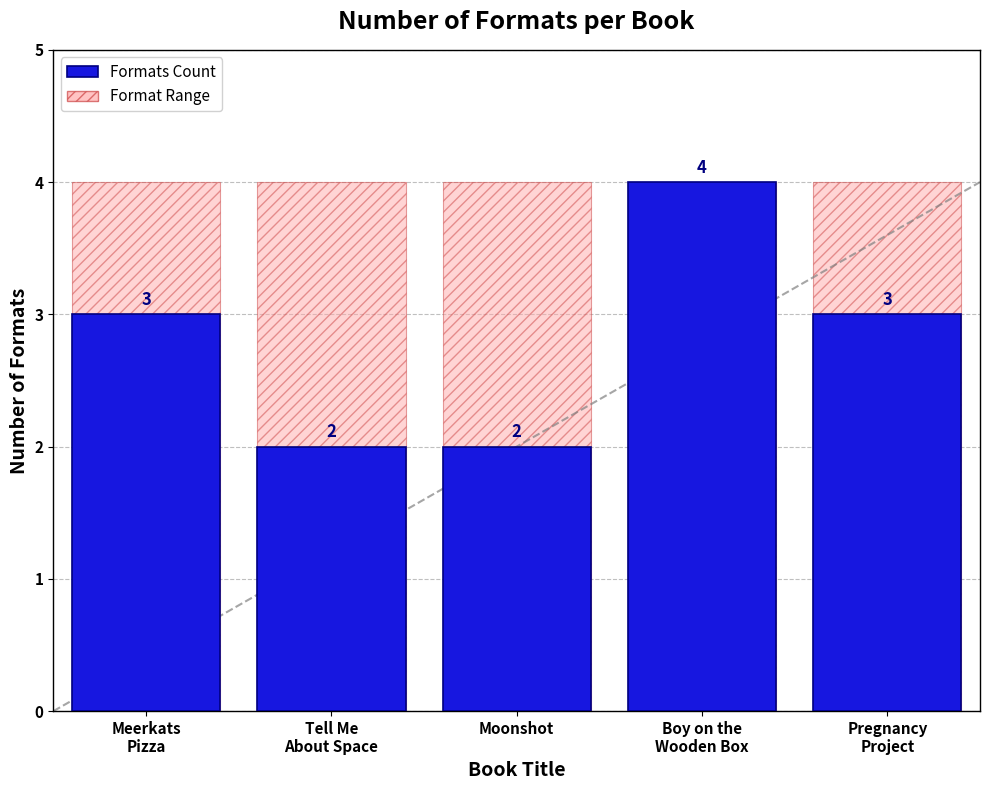

How many data points does each series have?

5